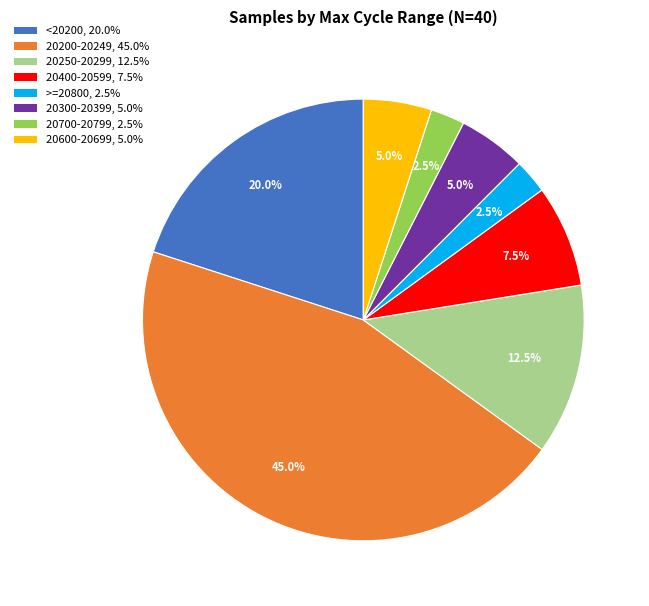

Is there any slice that represents more than half of the pie?

No